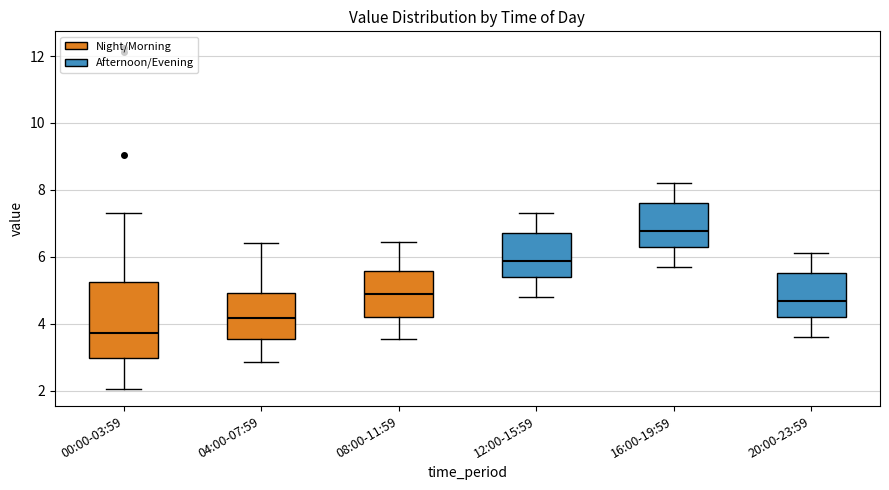

Which box's median line is the highest?

16:00-19:59